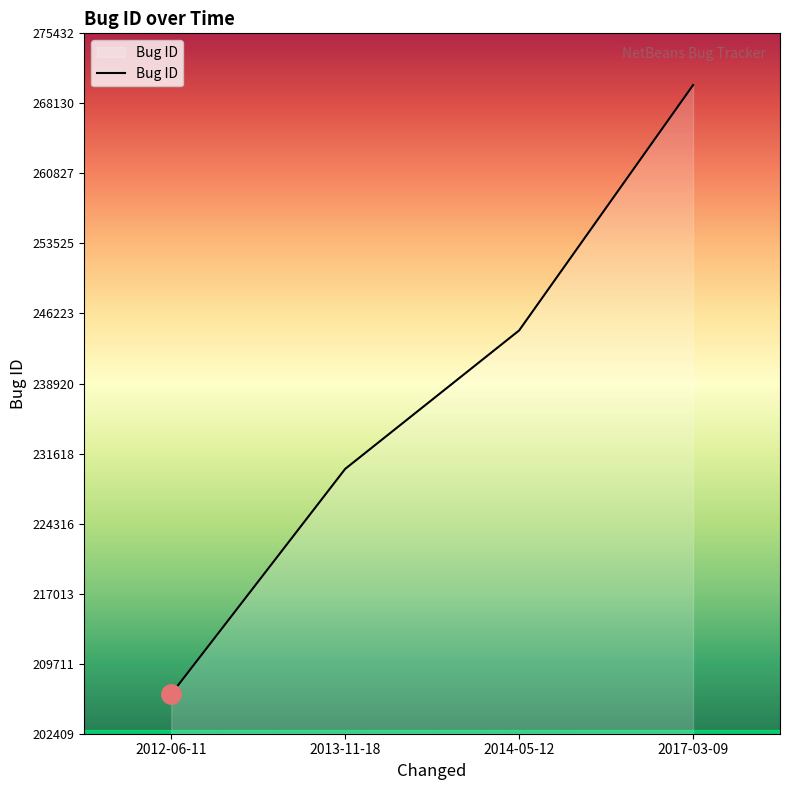

Does the chart have visible grid lines?

No